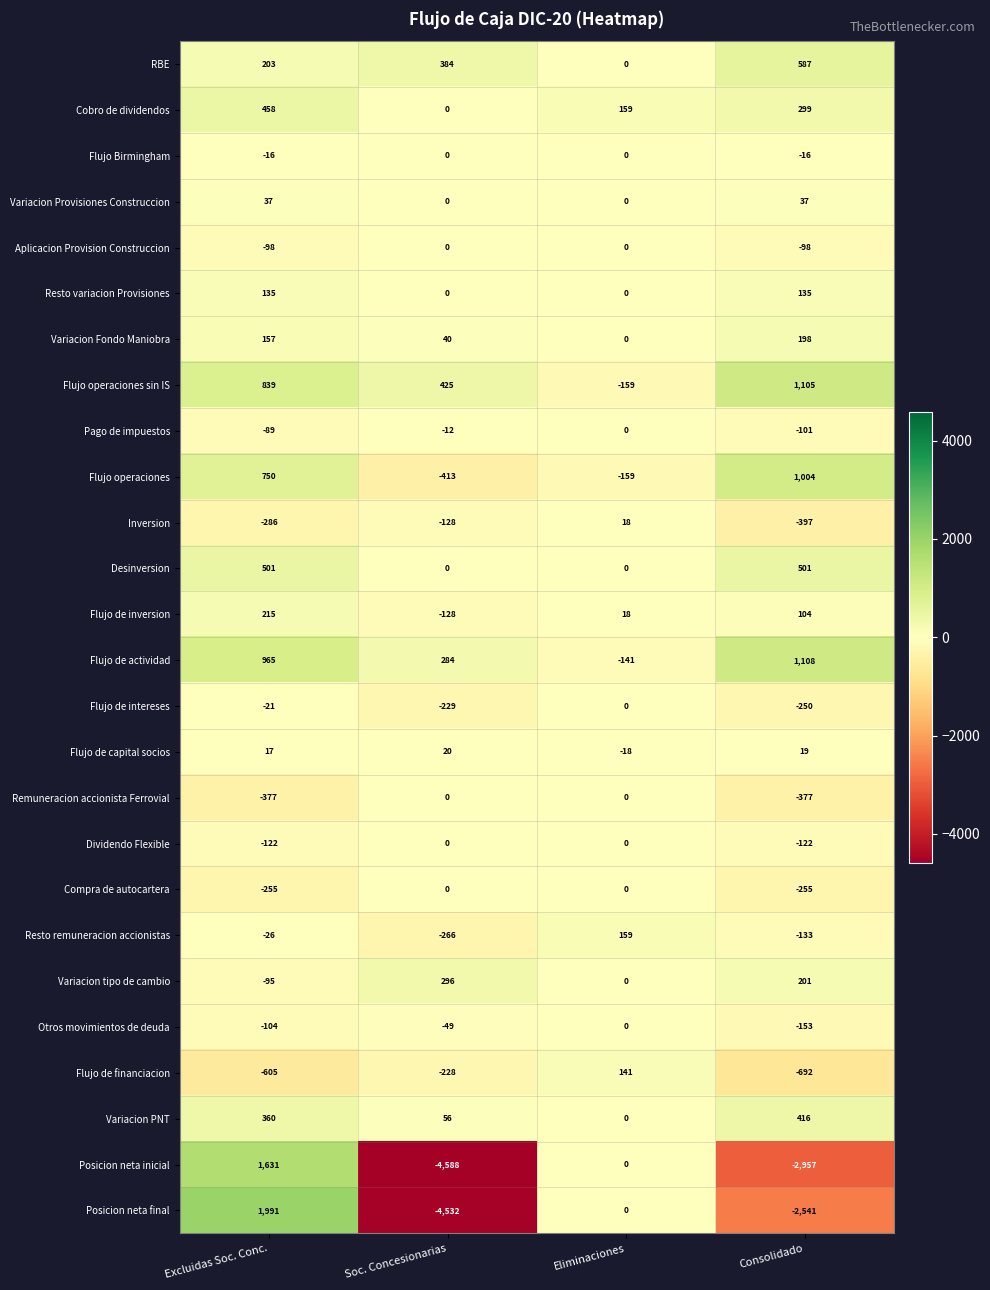

Rank the series at Consolidado from highest to lowest value.

Flujo de actividad, Flujo operaciones sin IS, Flujo operaciones, RBE, Desinversion, Variacion PNT, Cobro de dividendos, Variacion tipo de cambio, Variacion Fondo Maniobra, Resto variacion Provisiones, Flujo de inversion, Variacion Provisiones Construccion, Flujo de capital socios, Flujo Birmingham, Aplicacion Provision Construccion, Pago de impuestos, Dividendo Flexible, Resto remuneracion accionistas, Otros movimientos de deuda, Flujo de intereses, Compra de autocartera, Remuneracion accionista Ferrovial, Inversion, Flujo de financiacion, Posicion neta final, Posicion neta inicial